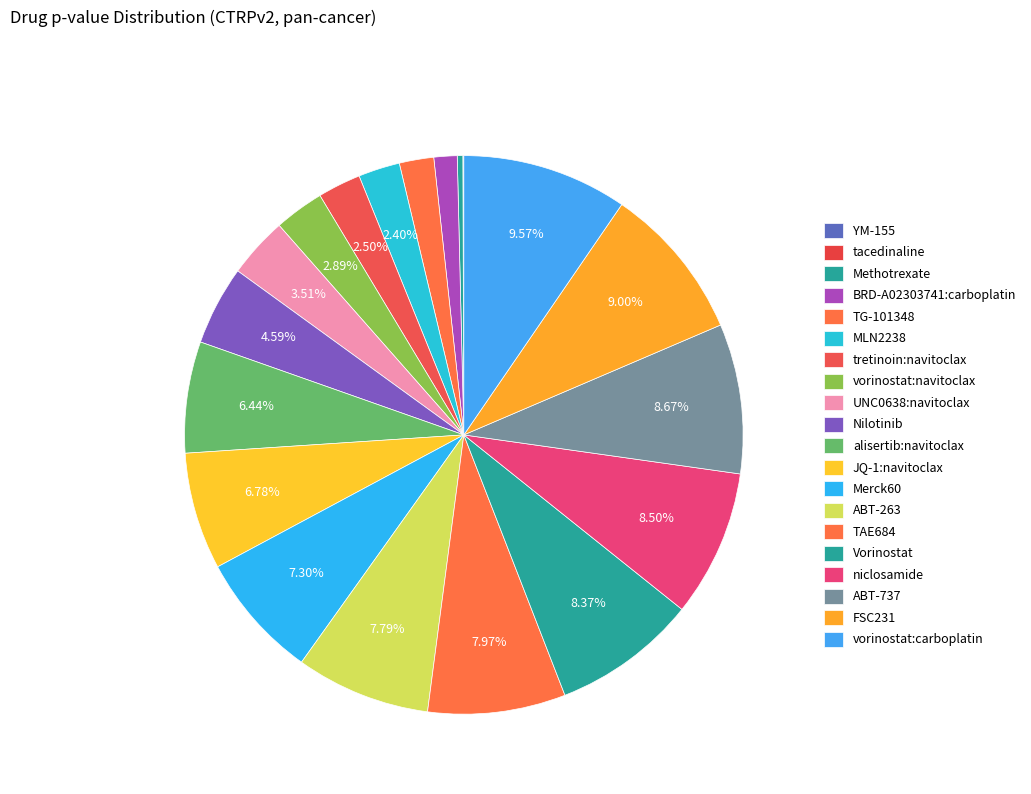

What portion of the pie excludes MLN2238?

97.6%